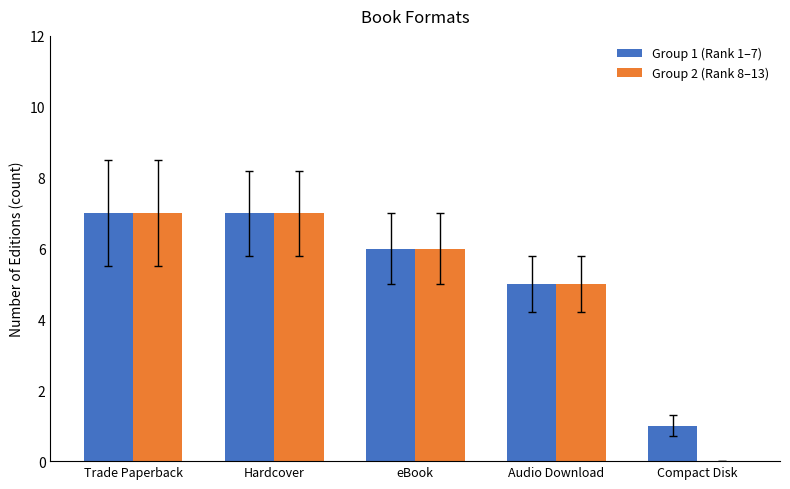

Is it true that Group 1 (Rank 1–7) equals 3 at Hardcover?

False